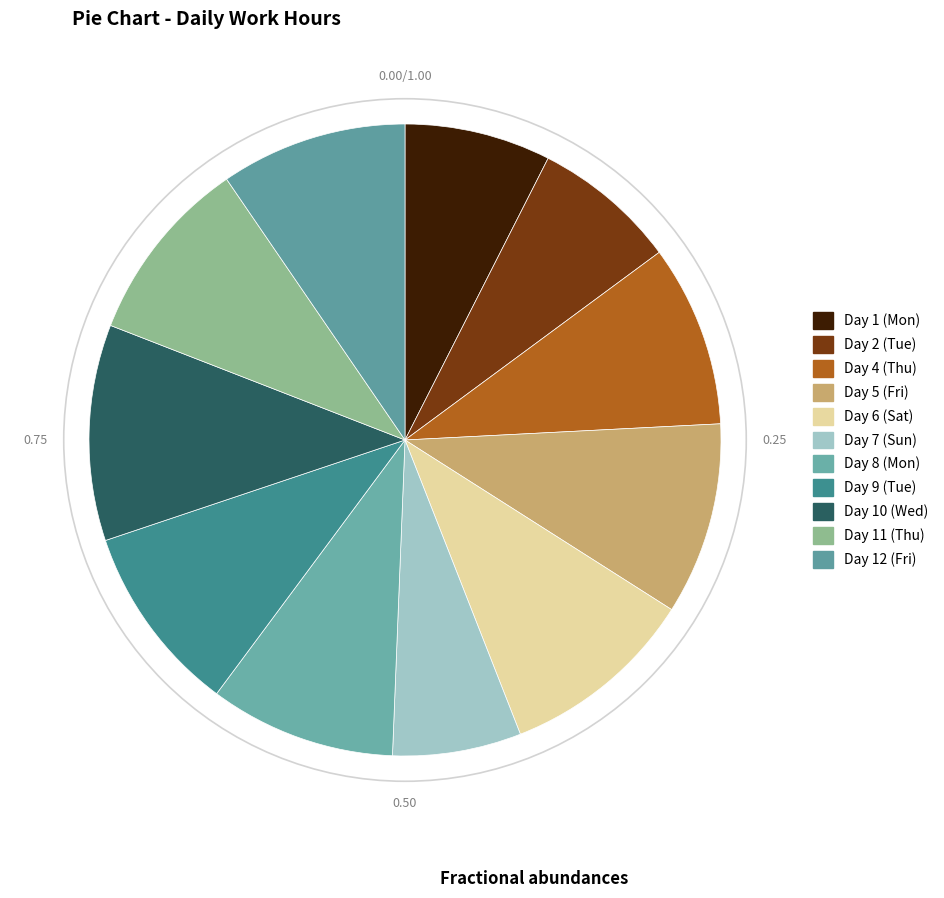

The Day 4 (Thu) slice represents 9% of the pie. True or false?

True